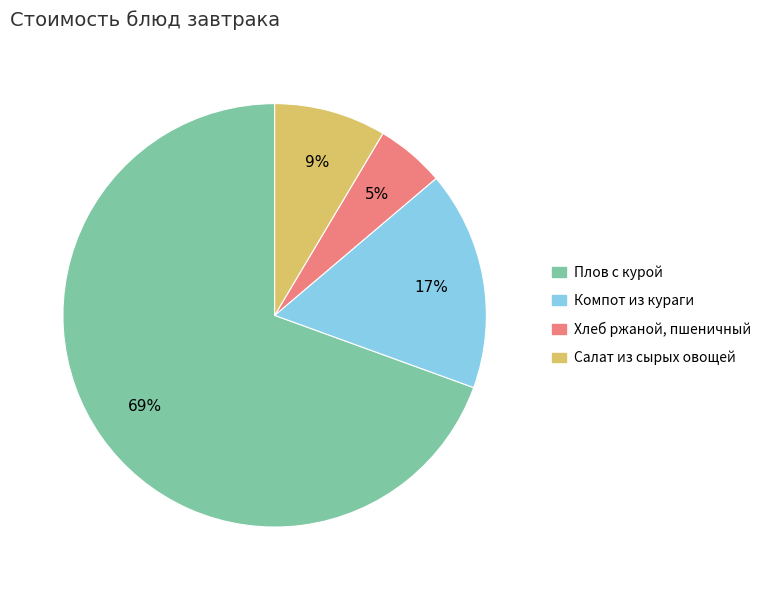

Combined, do Салат из сырых овощей and Компот из кураги account for over 50%?

No